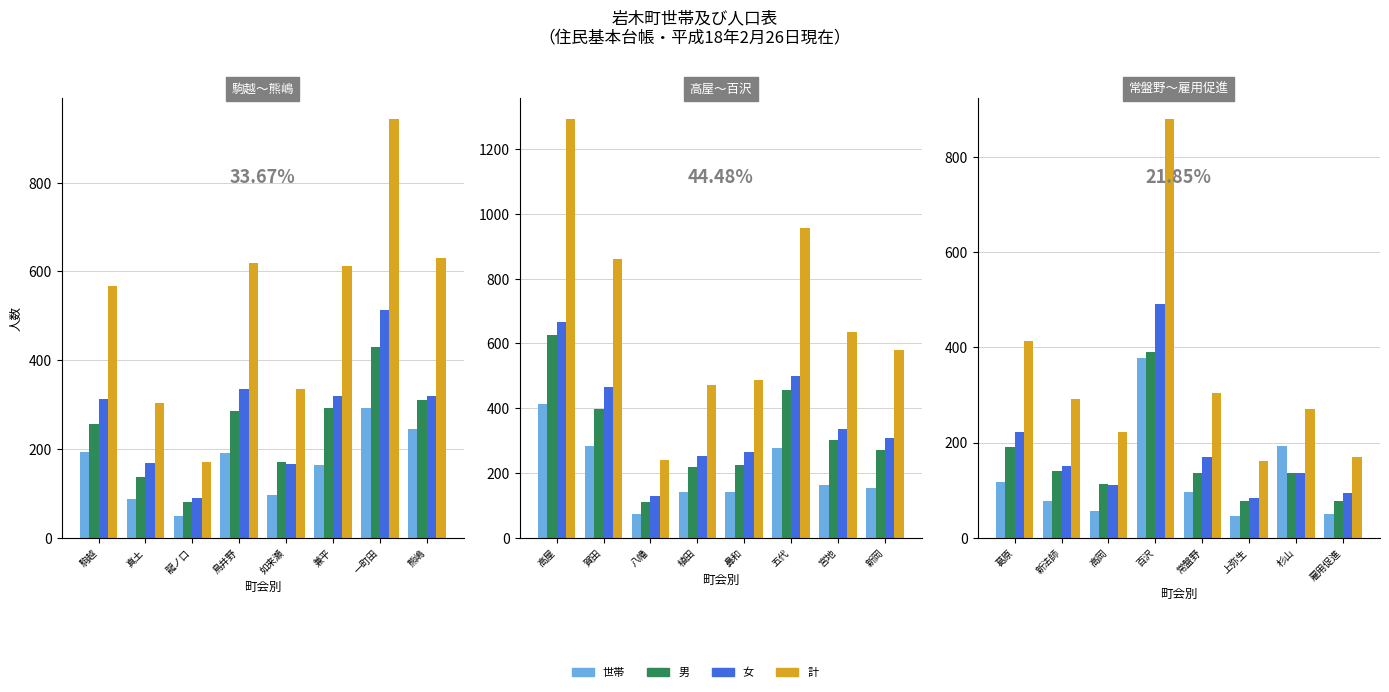

Is it true that 男 equals 141 at 新法師?

True